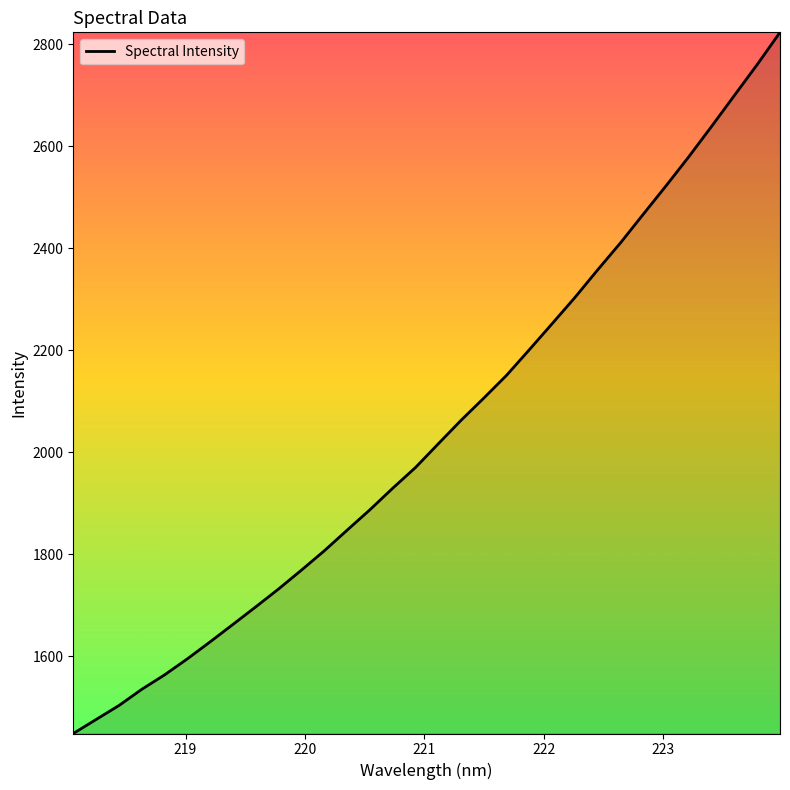

How many lines are shown in the chart?

1